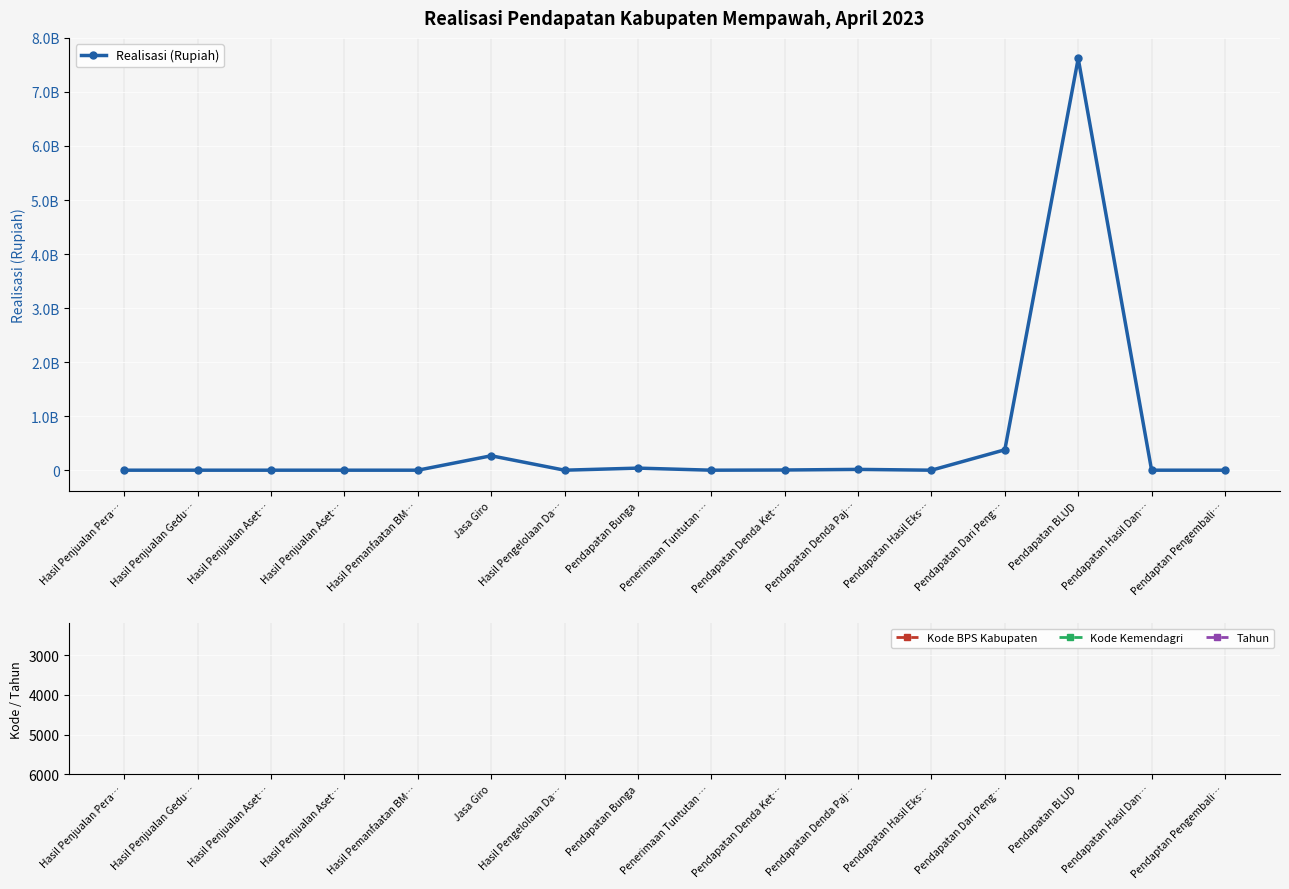

Which series has the widest spread of values?

Realisasi (Rupiah)